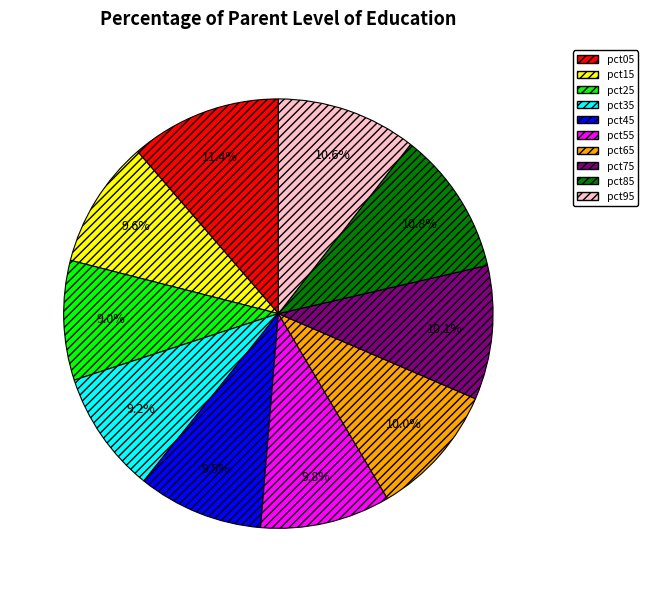

Which slice is the largest?

pct05